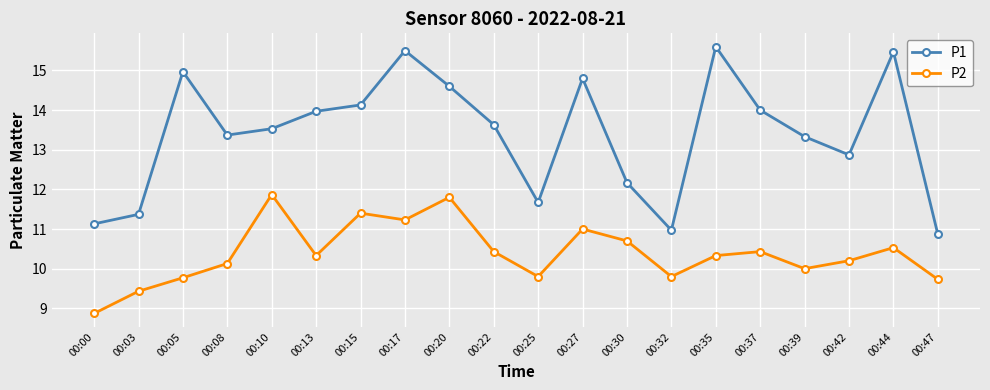

What are all the series names shown in the legend?

P1, P2